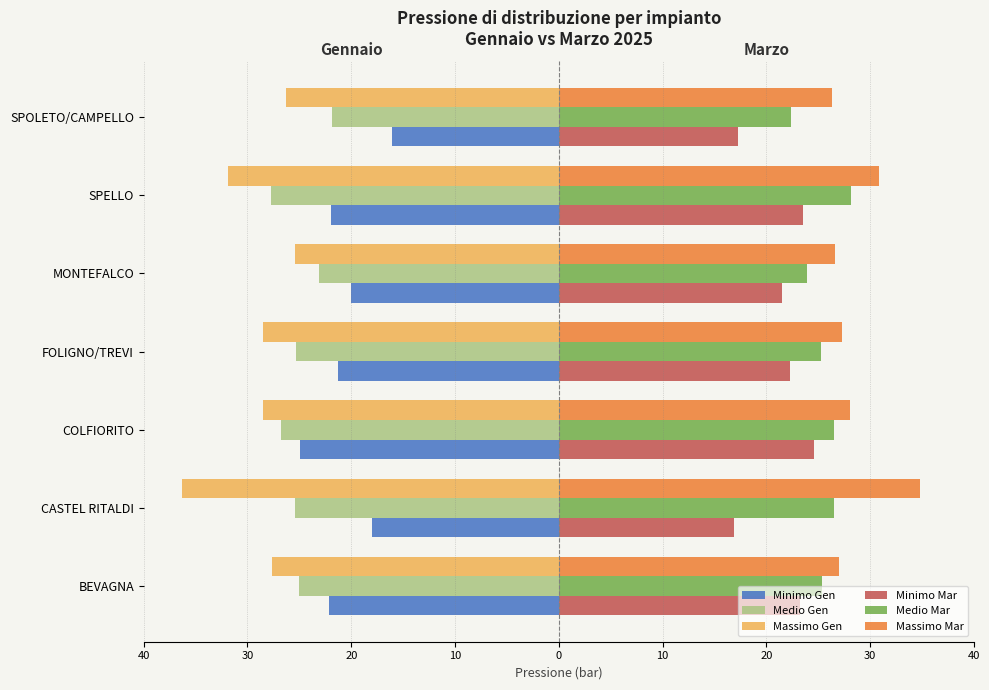

What is the average value of the Minimo Mar series?

21.3